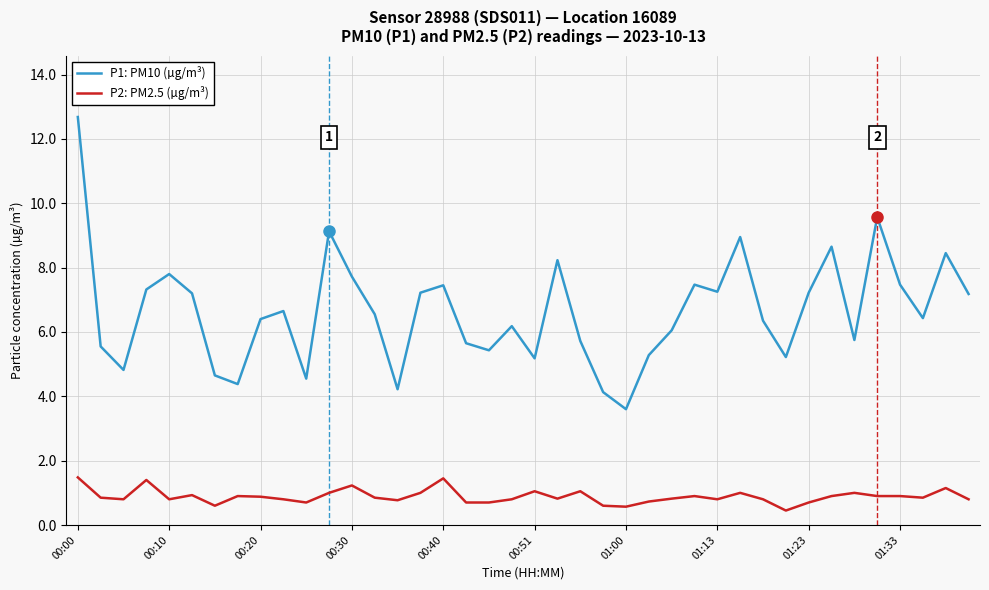

True or false: P2: PM2.5 (µg/m³) and P1: PM10 (µg/m³) cross at least once.

False